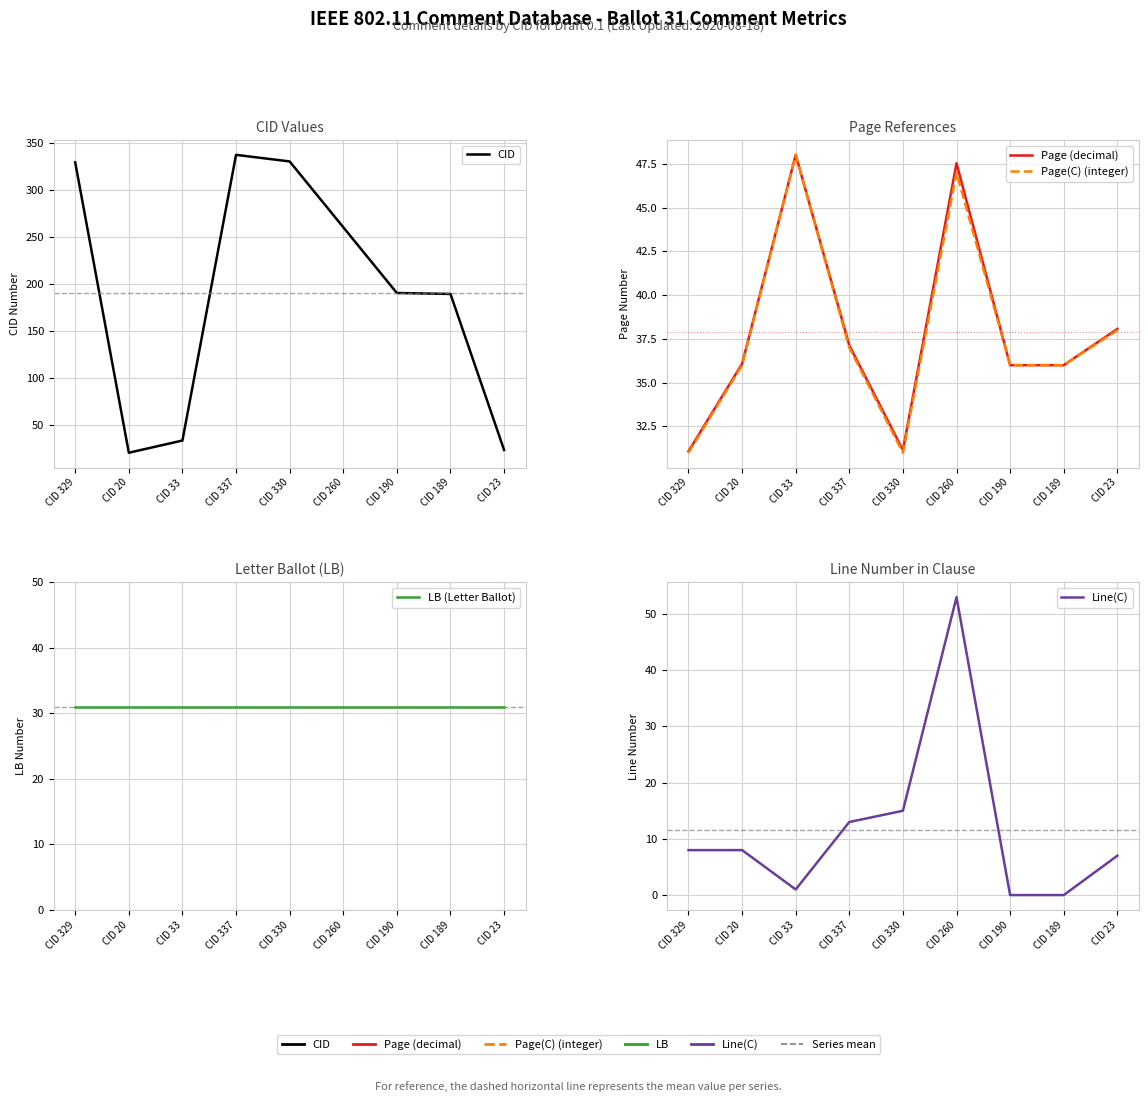

How many interior local valleys does the CID series have?

1